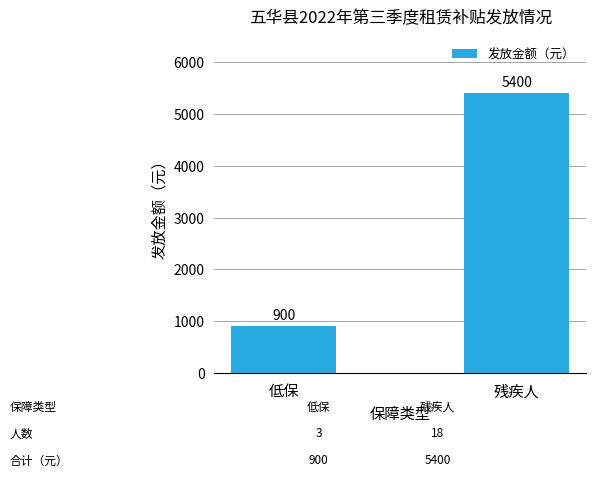

The chart shows a value of 7455 at 残疾人. True or false?

False